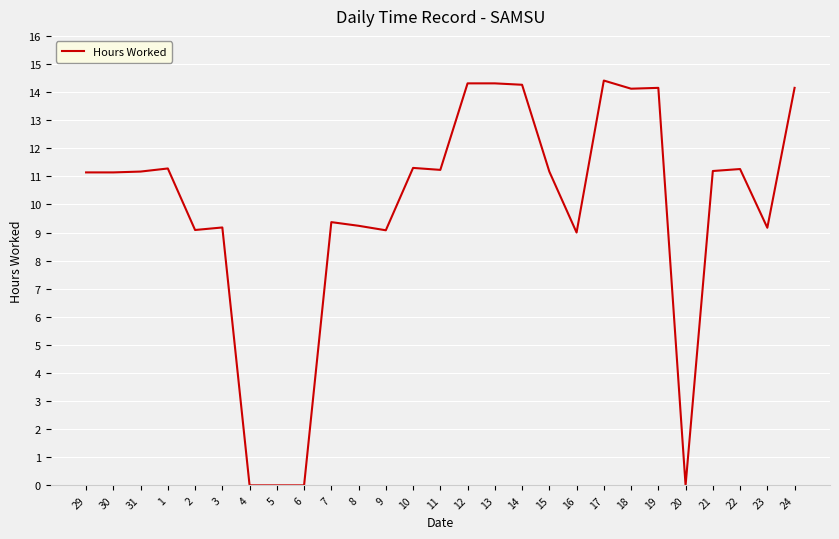

What is the difference between the maximum and minimum values?

14.4